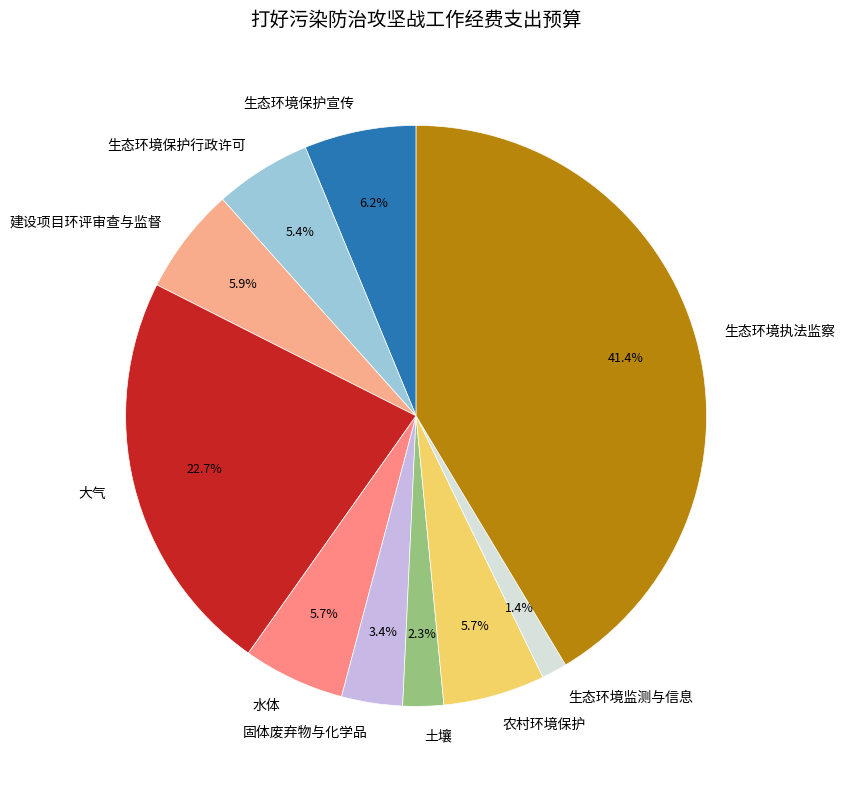

Which slice is the smallest?

生态环境监测与信息